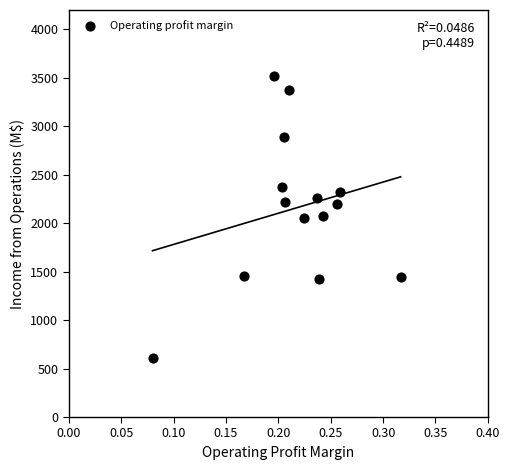

What is the range of Y values (max minus min)?

2901